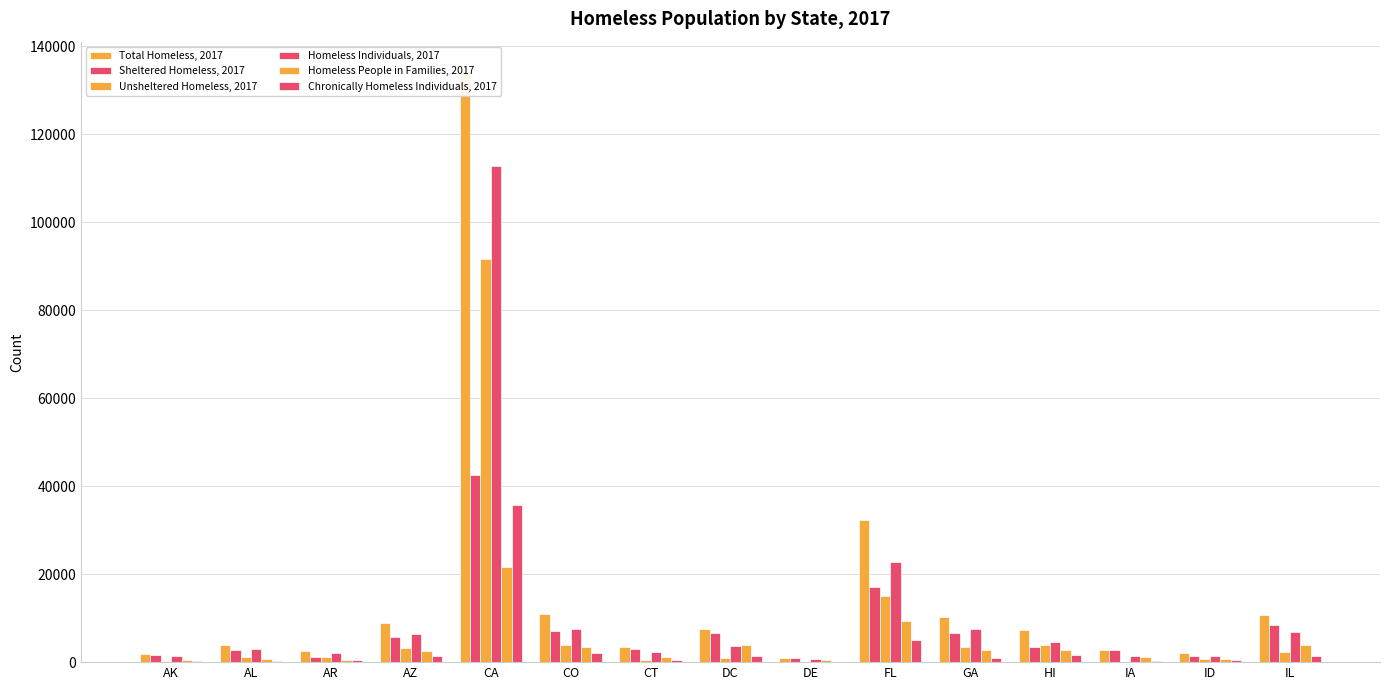

Is the value of Total Homeless, 2017 at DE greater than the value of Unsheltered Homeless, 2017 at AR?

No